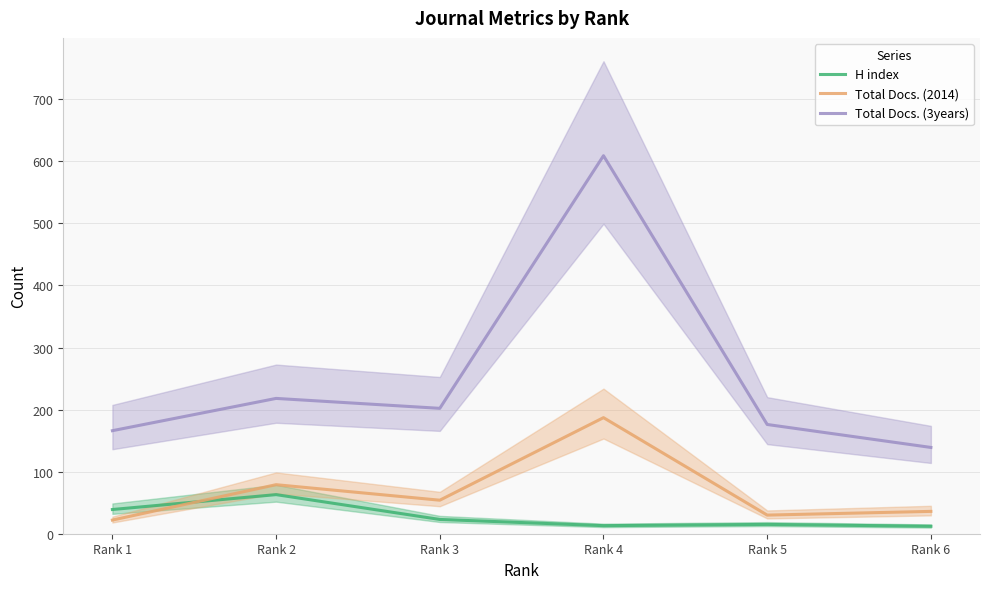

Where does the Total Docs. (3years) series first go above 202?

Rank 2